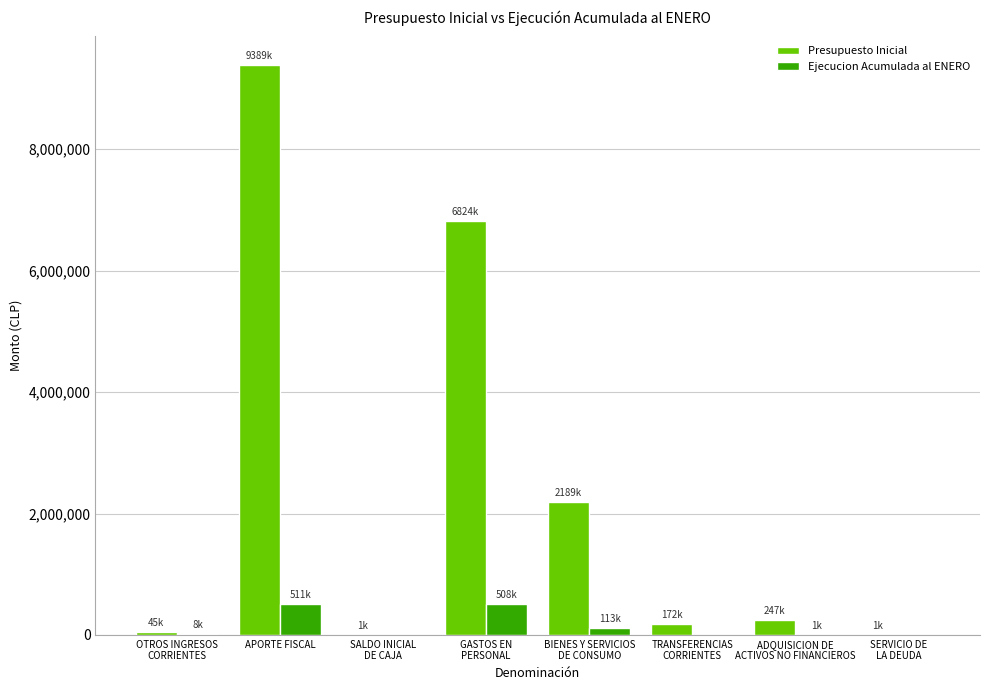

The value of Ejecucion Acumulada al ENERO at GASTOS EN
PERSONAL is 508121. True or false?

True